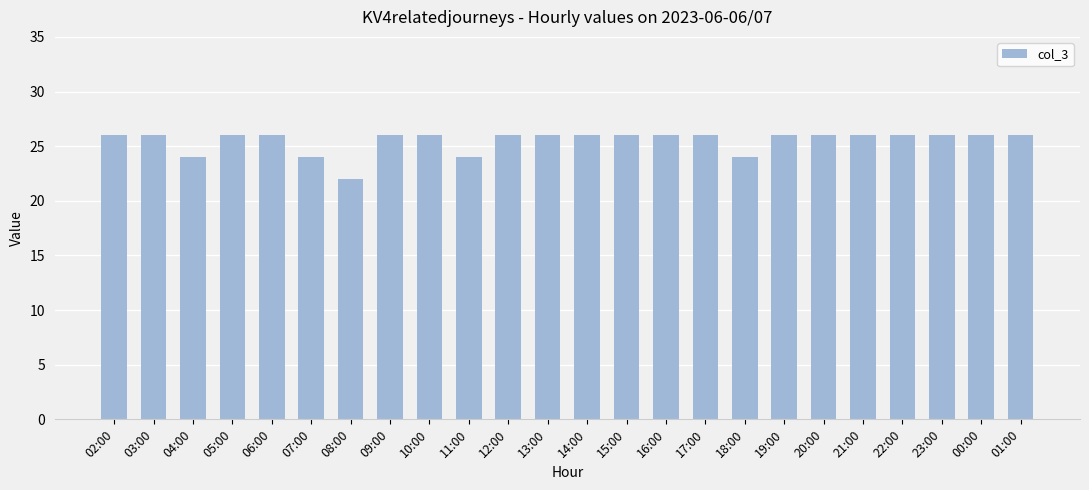

The chart shows a value of 24 at 11:00. True or false?

True